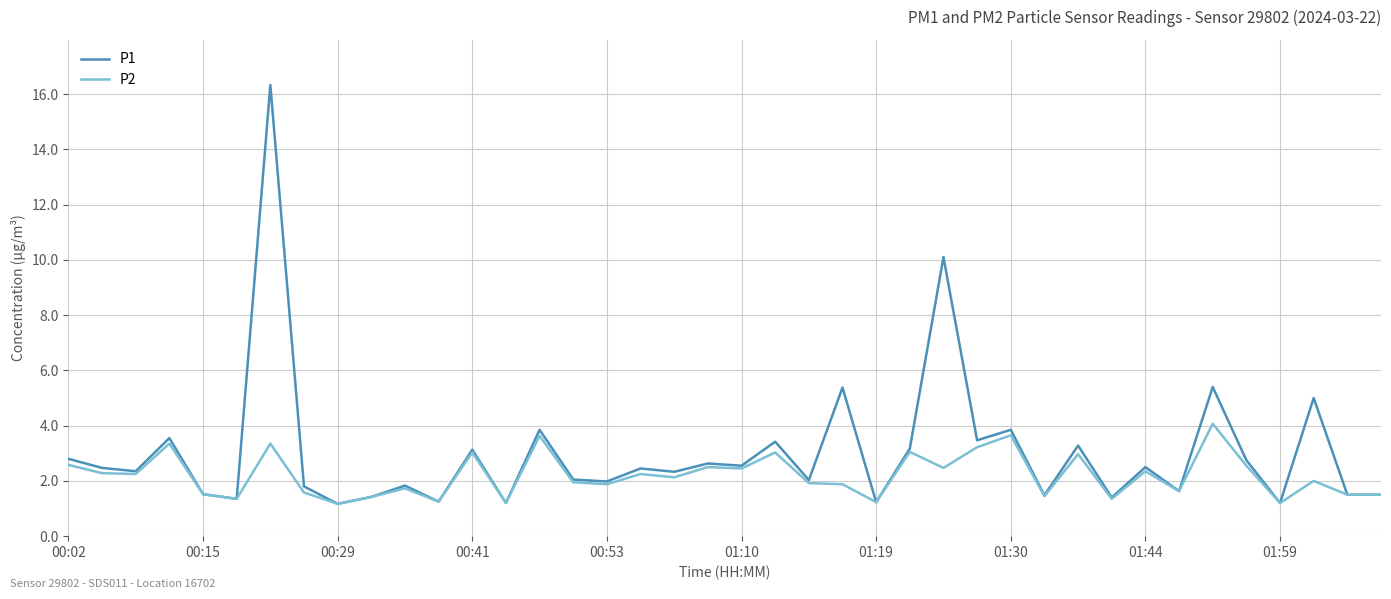

What is the maximum value shown in the chart?

16.3